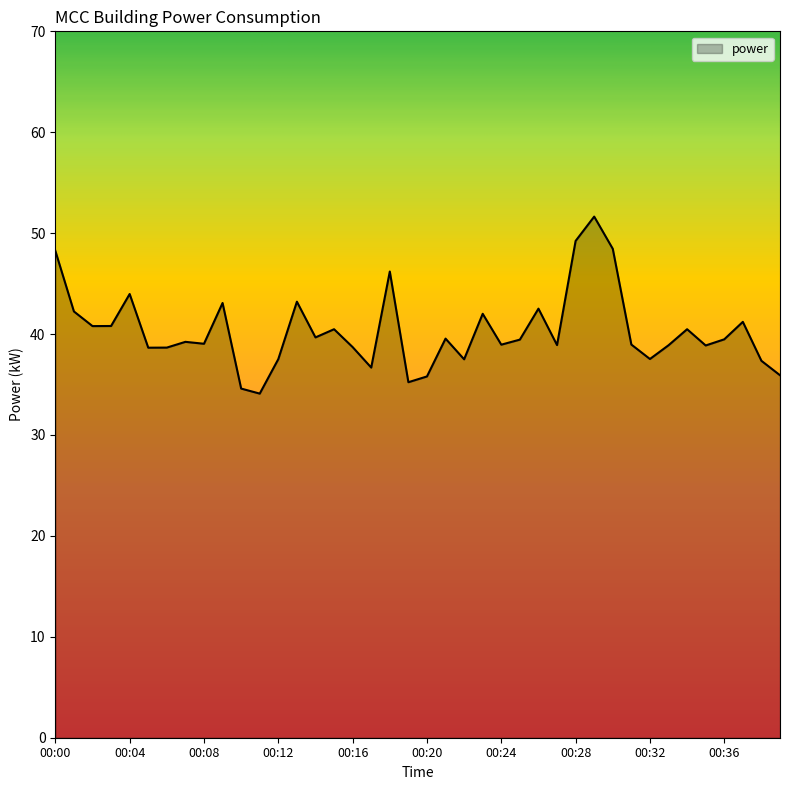

What is the maximum value shown in the chart?

51.6